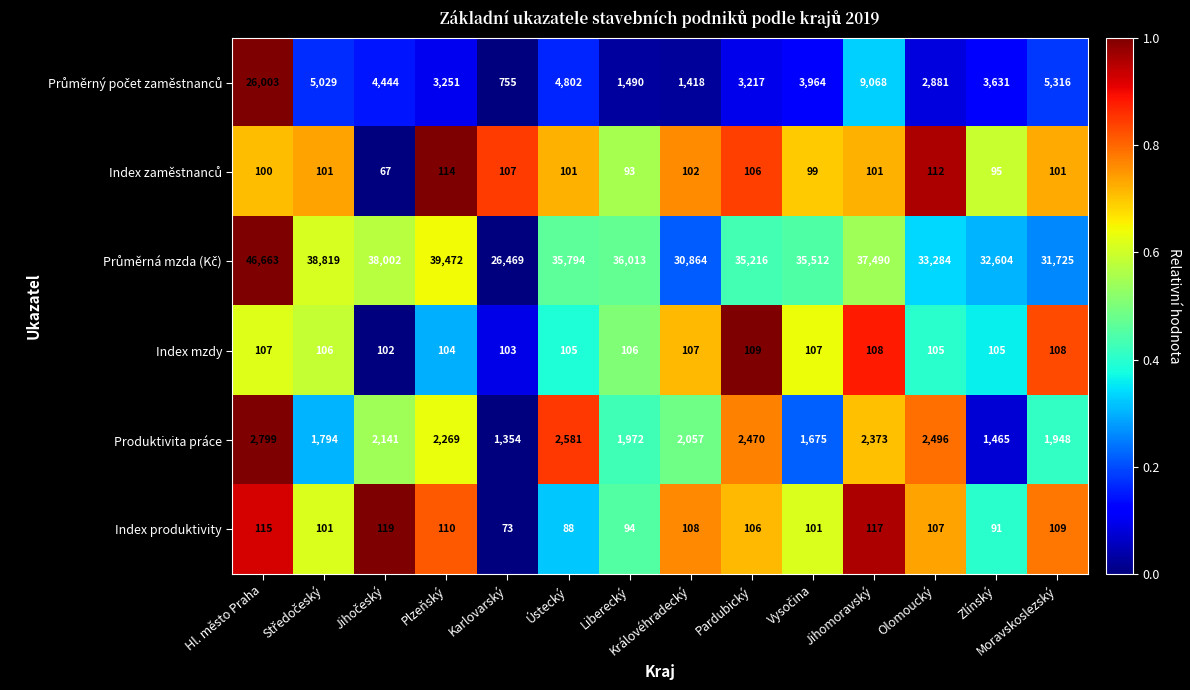

How many categories are shown in the chart?

14